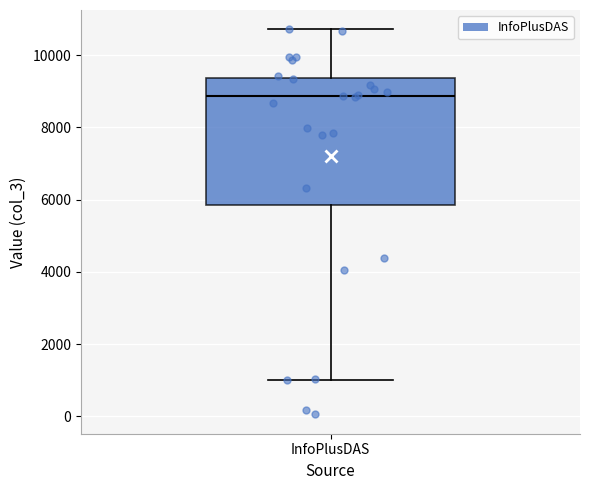

Where is the lower edge of the box for InfoPlusDAS on the y-axis? The values are not printed on the chart, so give them approximately, as read against the axis.

5800